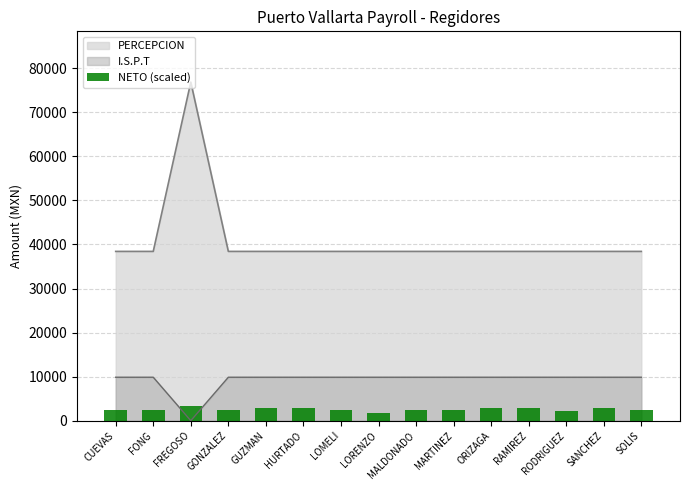

What is the label of the 4th bar from the left?

GONZALEZ